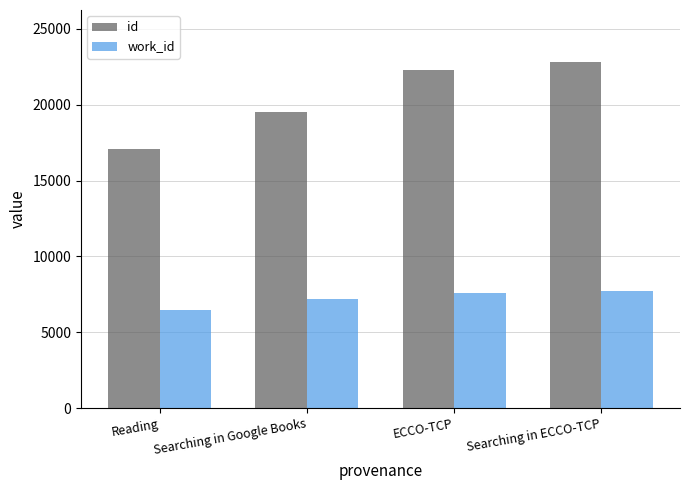

List the labels in order of id value, smallest first.

Reading, Searching in Google Books, ECCO-TCP, Searching in ECCO-TCP